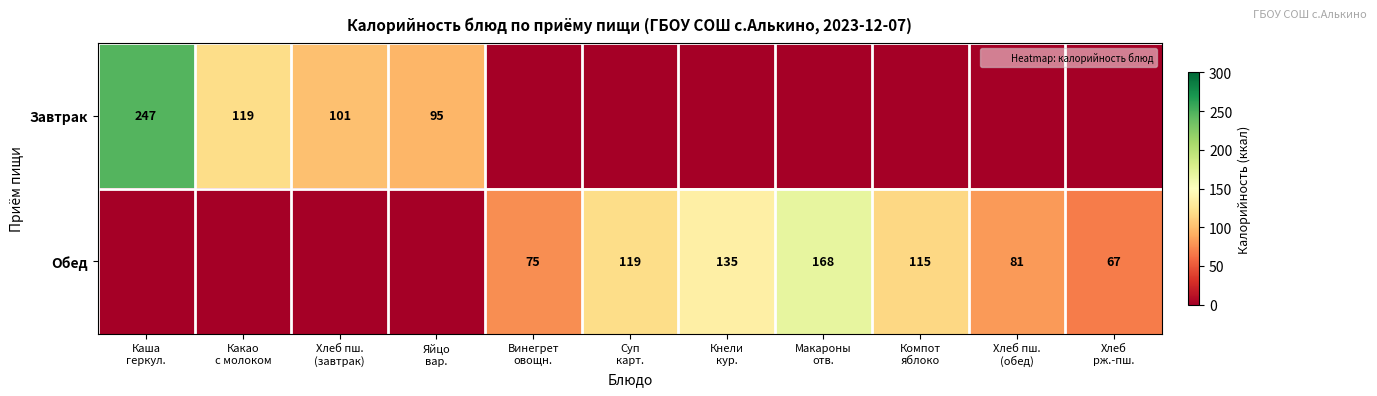

How many positive values does the Завтрак series have?

4